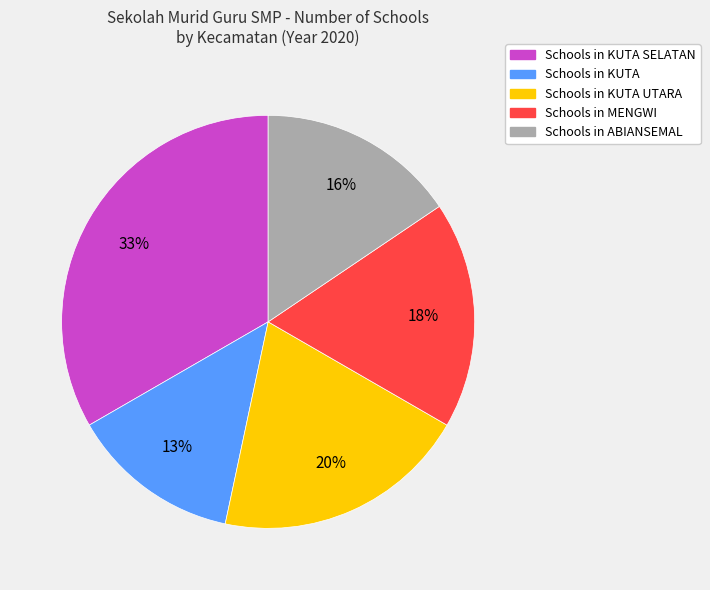

To the nearest percent, what is the average slice percentage?

20%